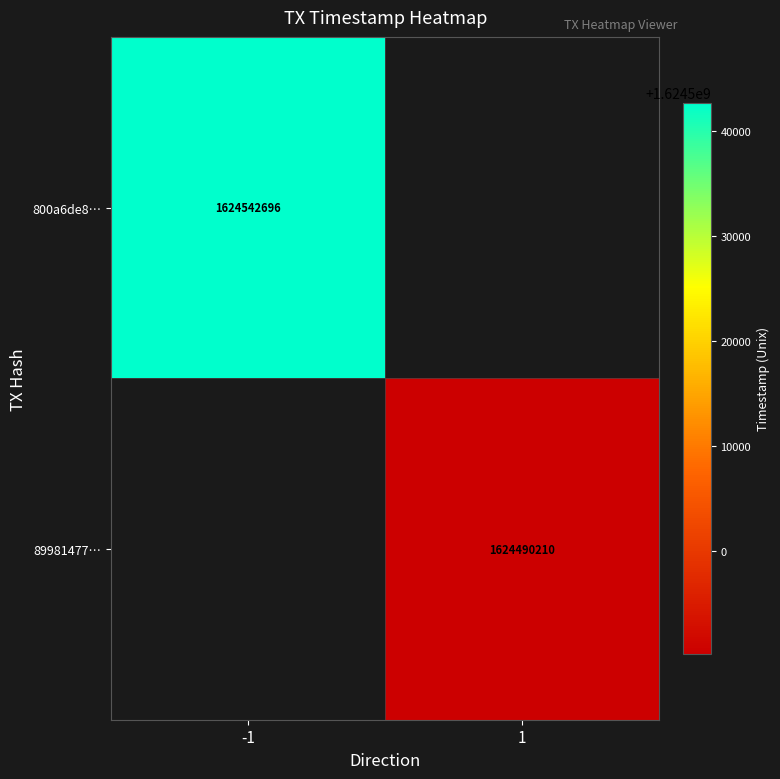

Is it true that 89981477… equals 1624490210 at 1?

True